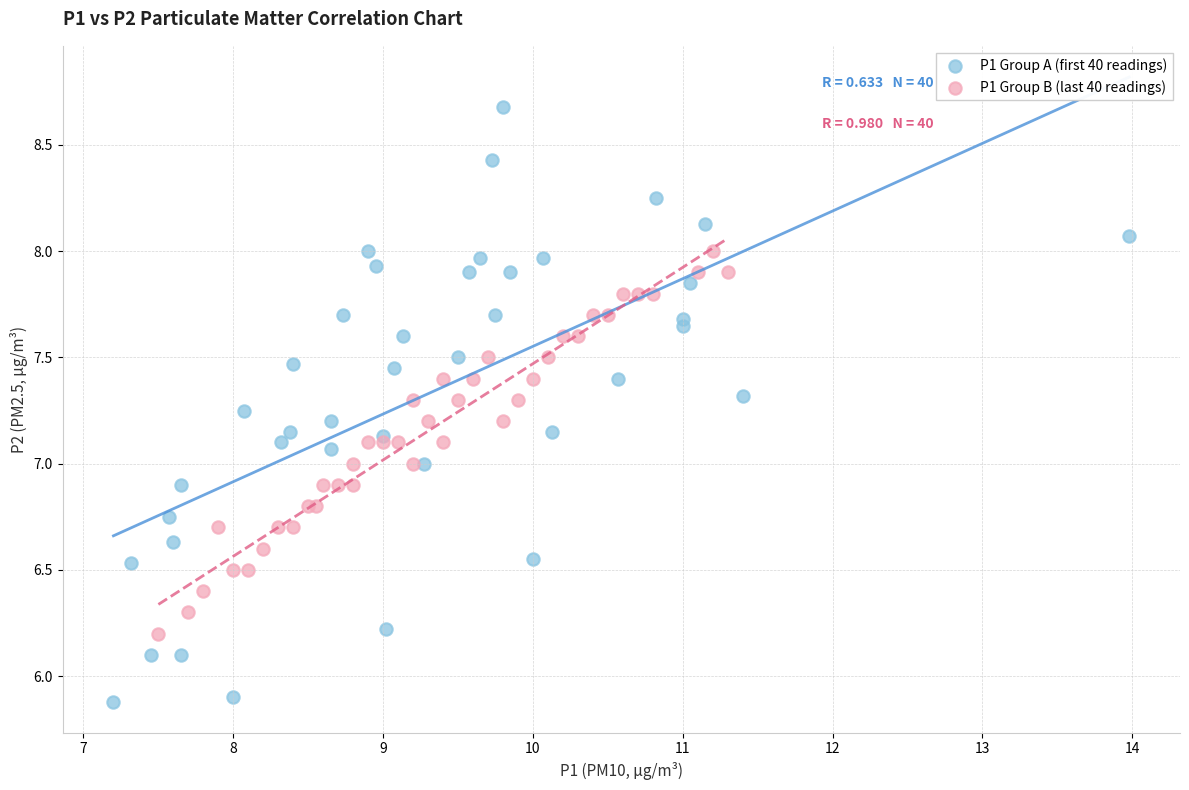

What are all the series names shown in the legend?

P1 Group A (first 40 readings), P1 Group B (last 40 readings)